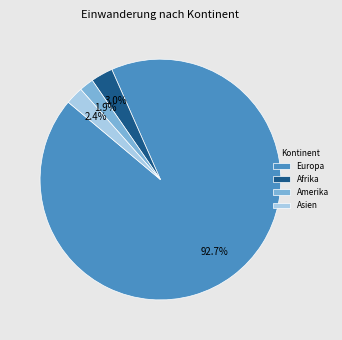

Count the number of slices in the pie.

4